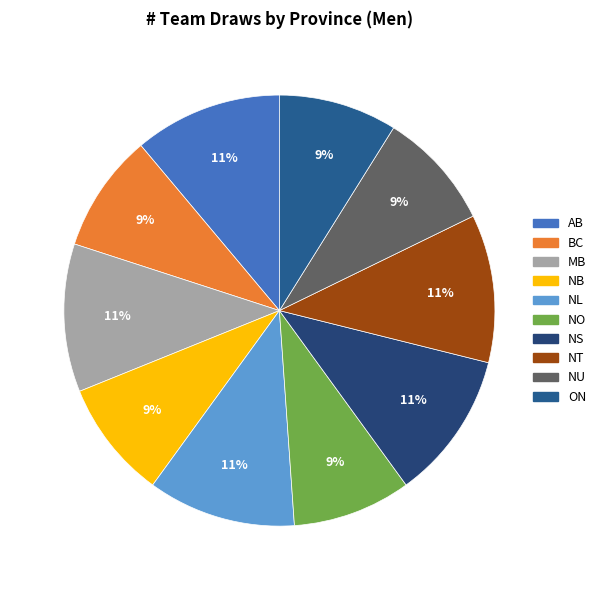

Is there a majority slice in this chart?

No